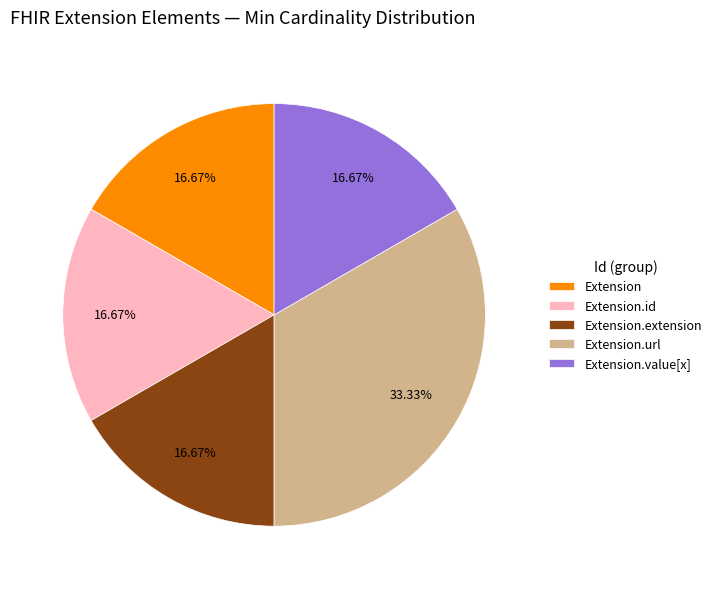

Which slice is the largest?

Extension.url